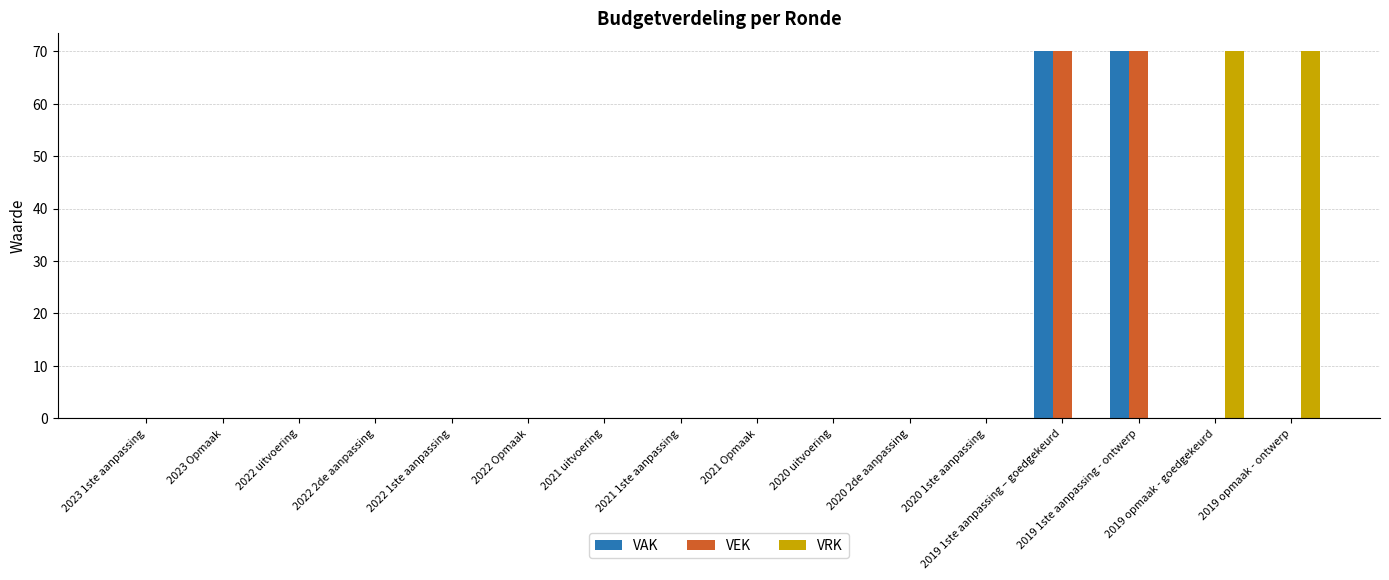

Reading left to right, extract all data points from this chart.

VAK: 2023 1ste aanpassing=0	2023 Opmaak=0	2022 uitvoering=0	2022 2de aanpassing=0	2022 1ste aanpassing=0	2022 Opmaak=0	2021 uitvoering=0	2021 1ste aanpassing=0	2021 Opmaak=0	2020 uitvoering=0	2020 2de aanpassing=0	2020 1ste aanpassing=0	2019 1ste aanpassing – goedgekeurd=70	2019 1ste aanpassing - ontwerp=70	2019 opmaak - goedgekeurd=0	2019 opmaak - ontwerp=0
VEK: 2023 1ste aanpassing=0	2023 Opmaak=0	2022 uitvoering=0	2022 2de aanpassing=0	2022 1ste aanpassing=0	2022 Opmaak=0	2021 uitvoering=0	2021 1ste aanpassing=0	2021 Opmaak=0	2020 uitvoering=0	2020 2de aanpassing=0	2020 1ste aanpassing=0	2019 1ste aanpassing – goedgekeurd=70	2019 1ste aanpassing - ontwerp=70	2019 opmaak - goedgekeurd=0	2019 opmaak - ontwerp=0
VRK: 2023 1ste aanpassing=0	2023 Opmaak=0	2022 uitvoering=0	2022 2de aanpassing=0	2022 1ste aanpassing=0	2022 Opmaak=0	2021 uitvoering=0	2021 1ste aanpassing=0	2021 Opmaak=0	2020 uitvoering=0	2020 2de aanpassing=0	2020 1ste aanpassing=0	2019 1ste aanpassing – goedgekeurd=0	2019 1ste aanpassing - ontwerp=0	2019 opmaak - goedgekeurd=70	2019 opmaak - ontwerp=70